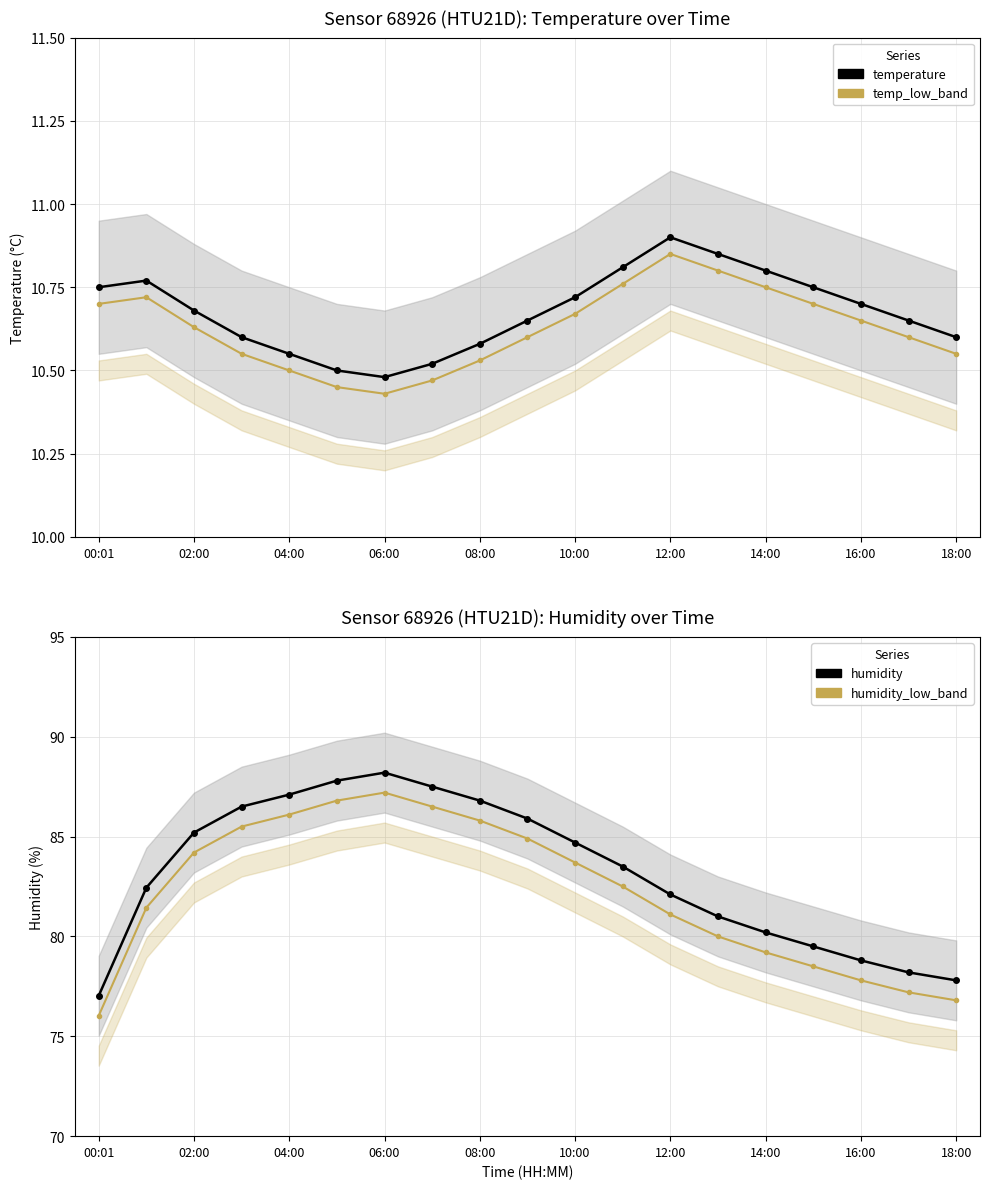

At 18:00, list the series in order from smallest to largest.

temp_low_band, temperature, humidity_low_band, humidity